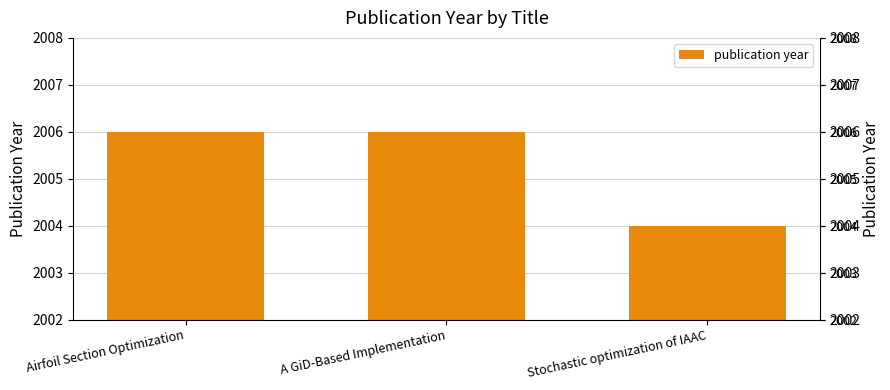

The chart shows a value of 911 at Stochastic optimization of IAAC. True or false?

False